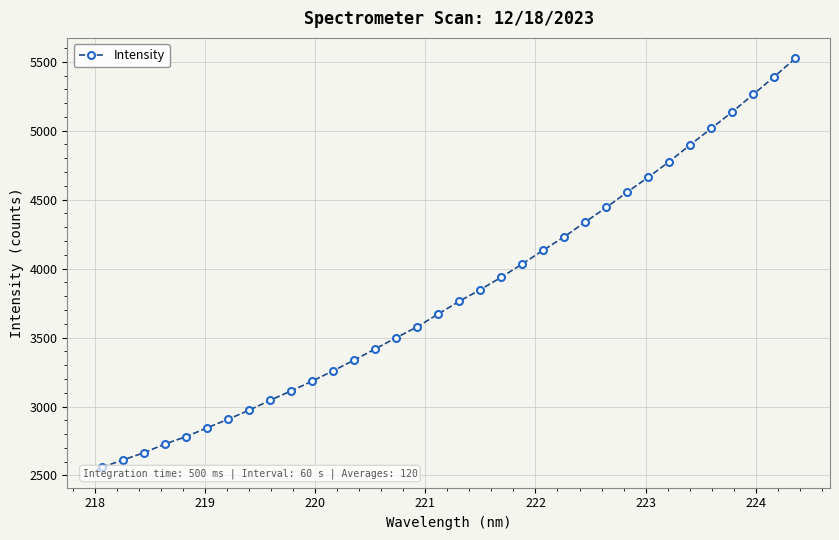

What is the value of the 4th point from the left?

2728.3